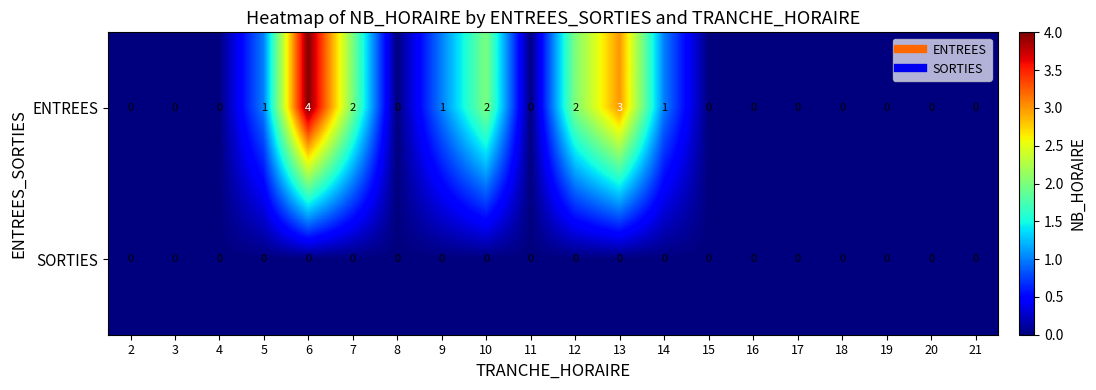

List the series in order of their overall mean, lowest first.

SORTIES, ENTREES